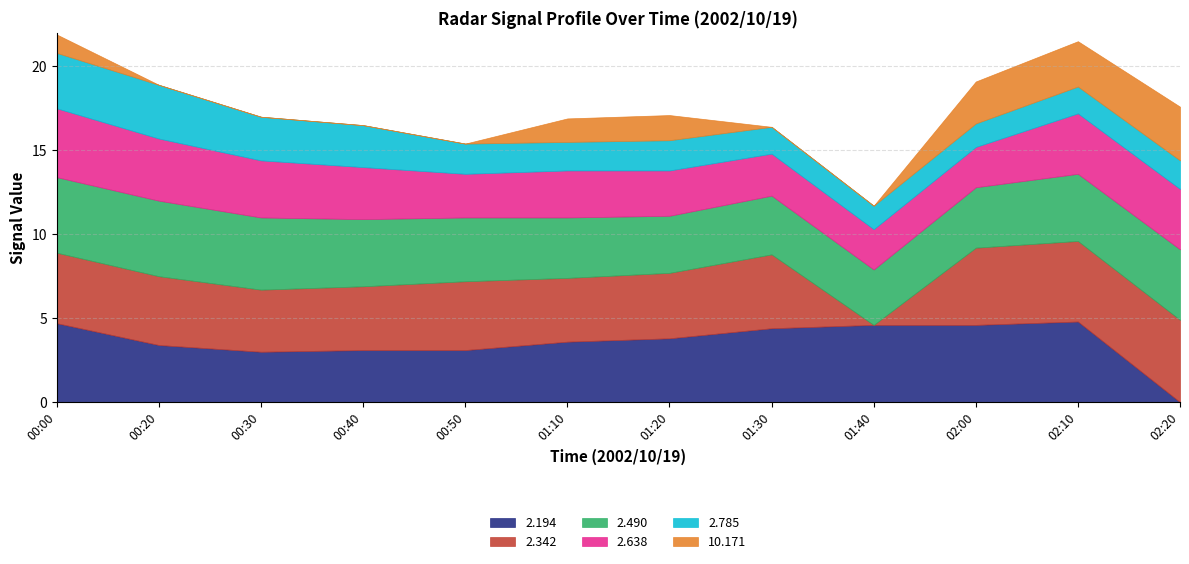

Which category has the lowest value in the 2.194 series?

02:20